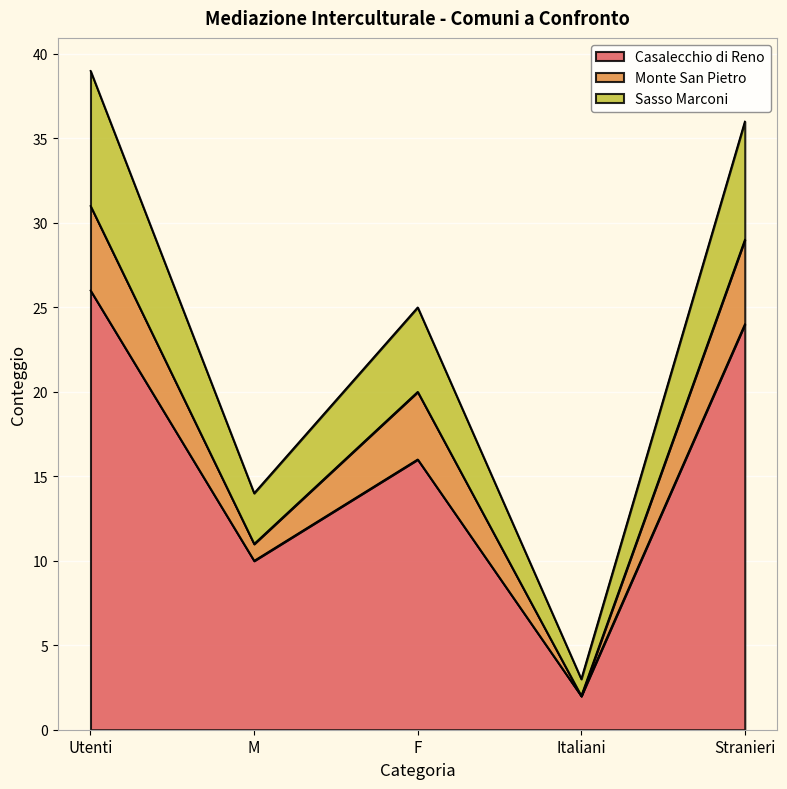

At which label is Sasso Marconi closest to 21?

F